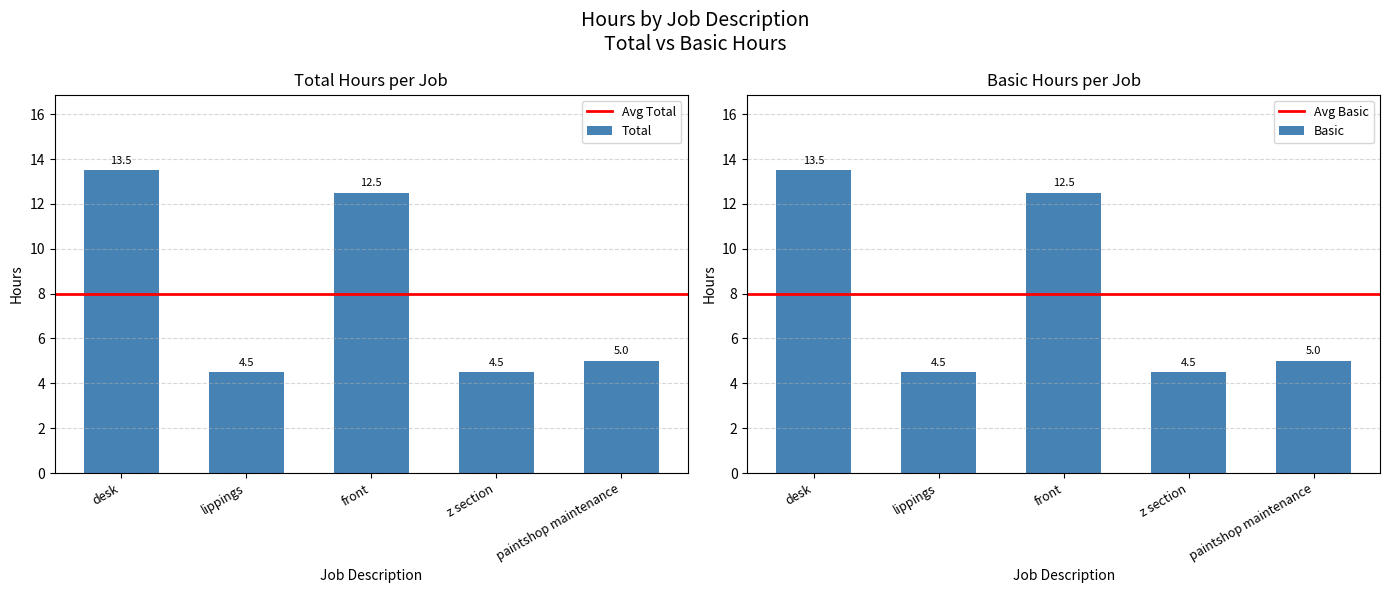

At which label does Total reach its peak?

desk